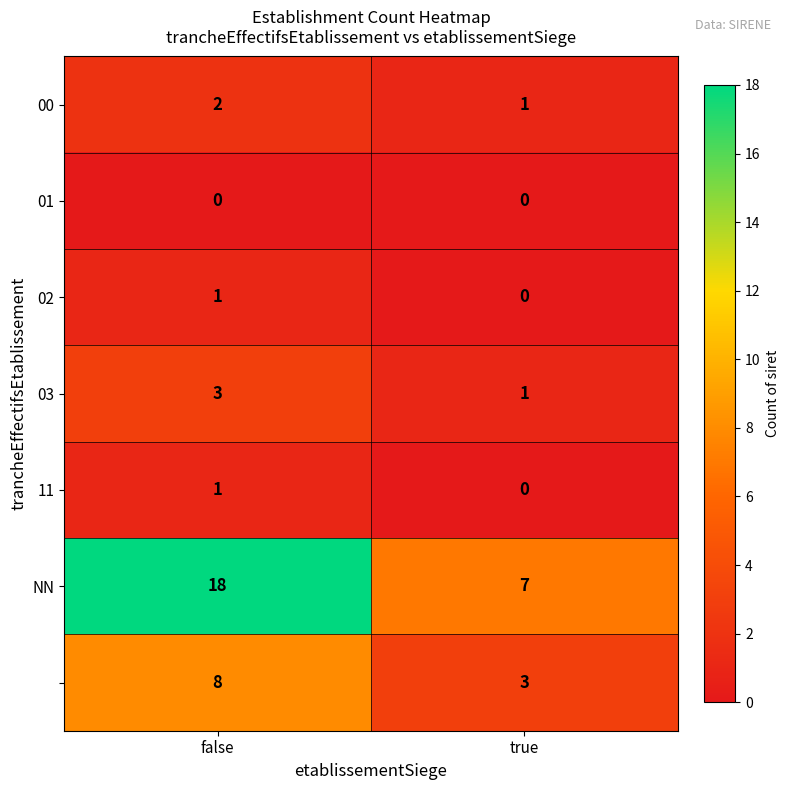

At how many categories does at least one series exceed 17?

1